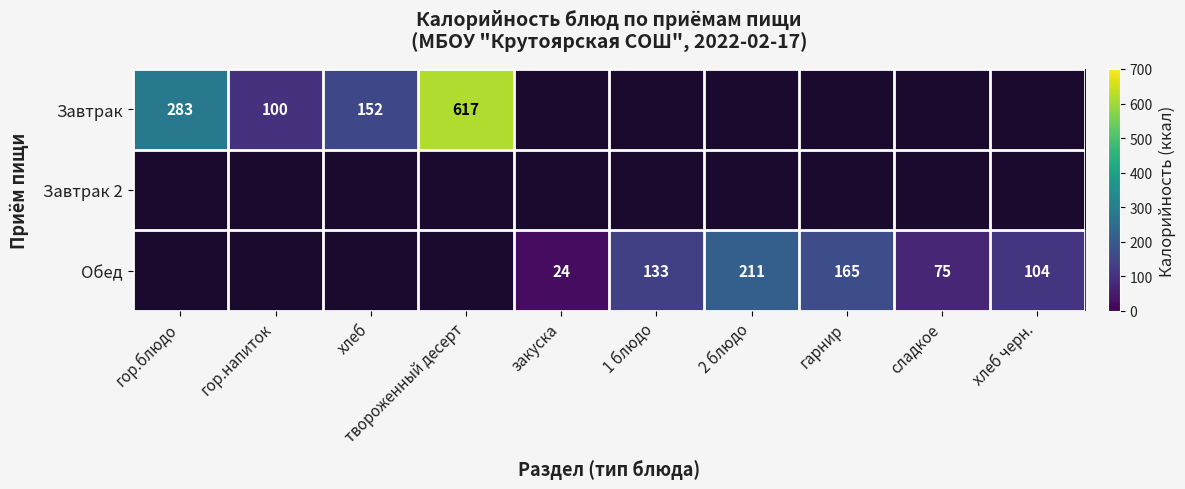

Is the value of Обед at сладкое greater than the value of Завтрак at гор.напиток?

No